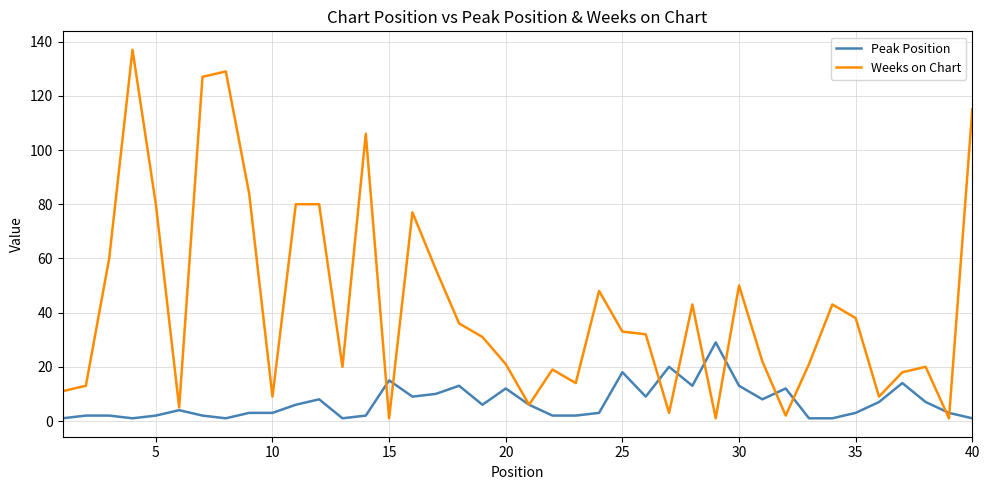

Which series has the largest total across all categories?

Weeks on Chart